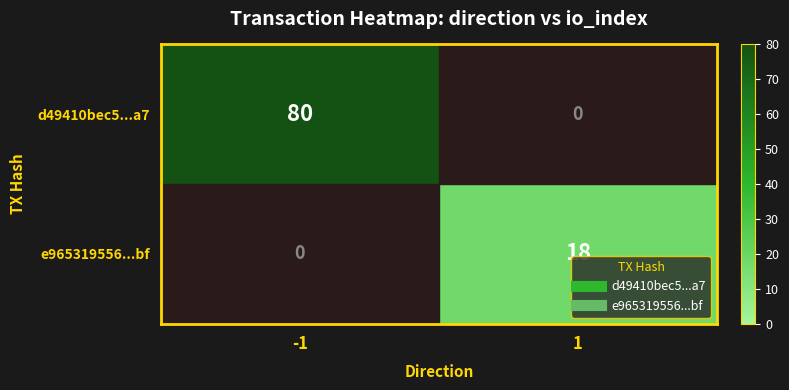

Read the e965319556...bf value at 1.

18